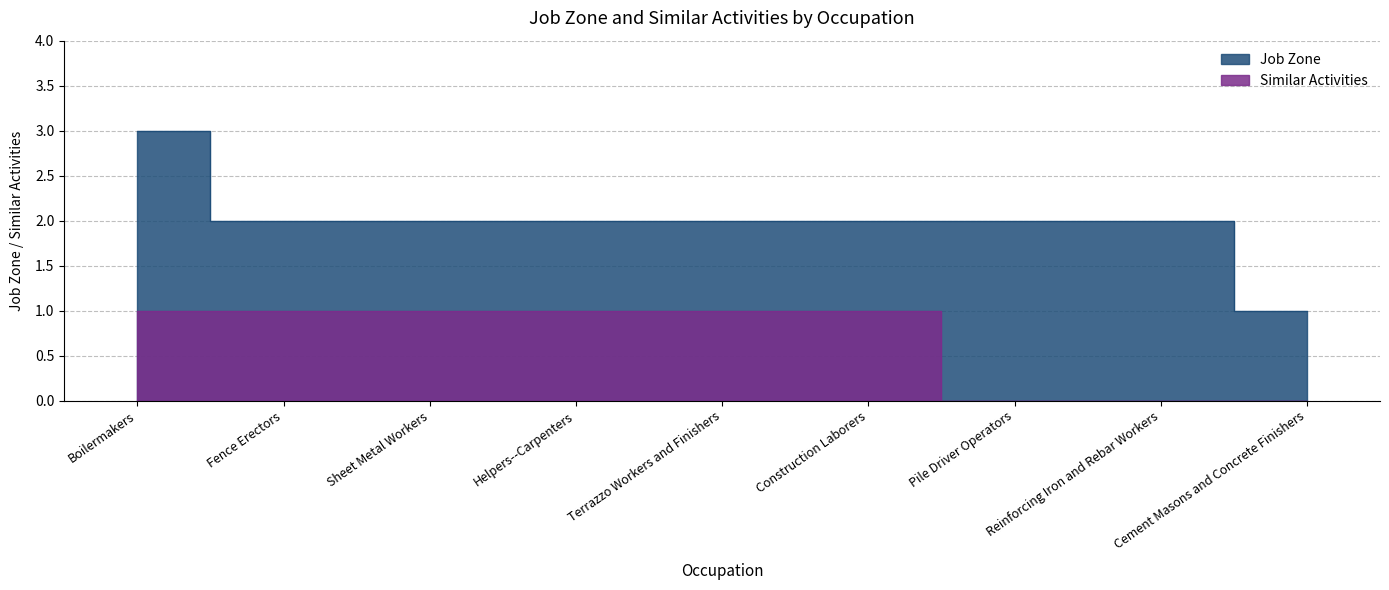

Which series changed the most between Helpers--Carpenters and Reinforcing Iron and Rebar Workers?

Similar Activities